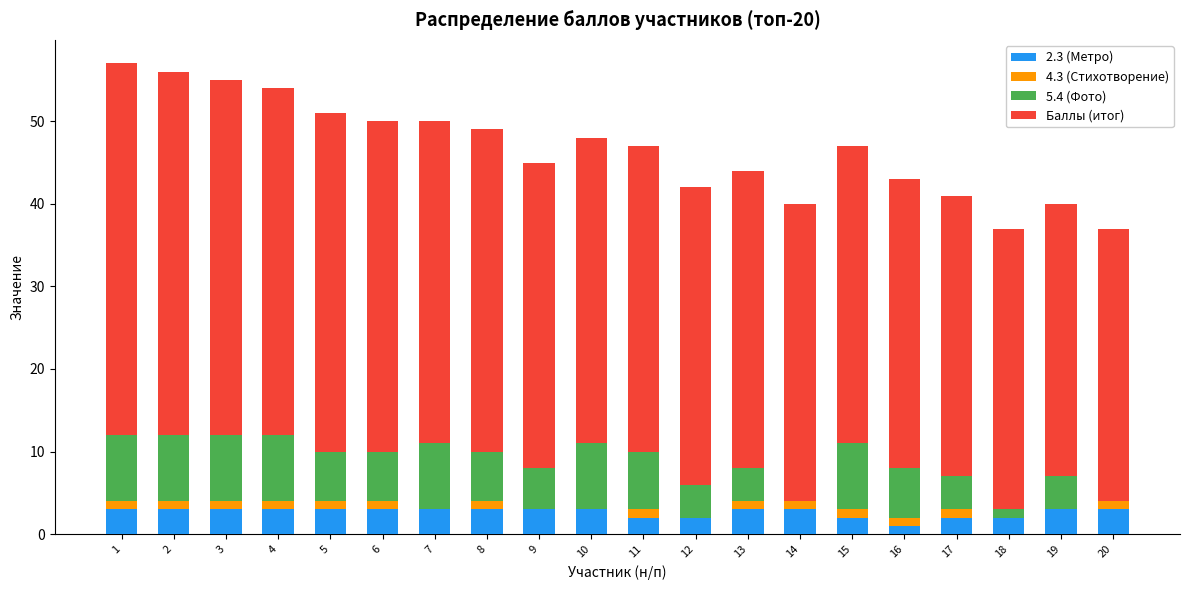

How many series are shown in this chart?

4